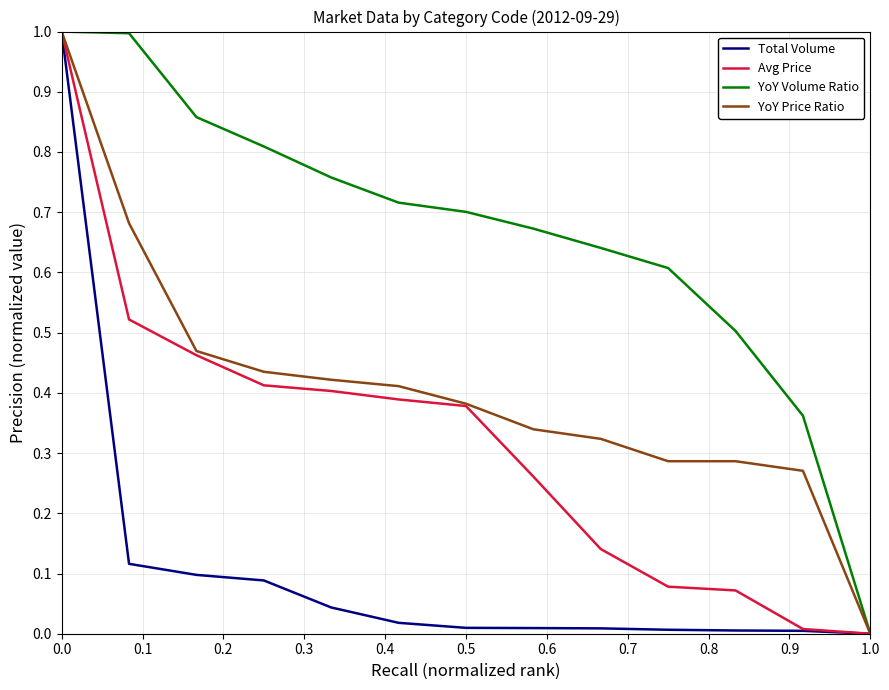

What is the sum of all Avg Price values?

4.1